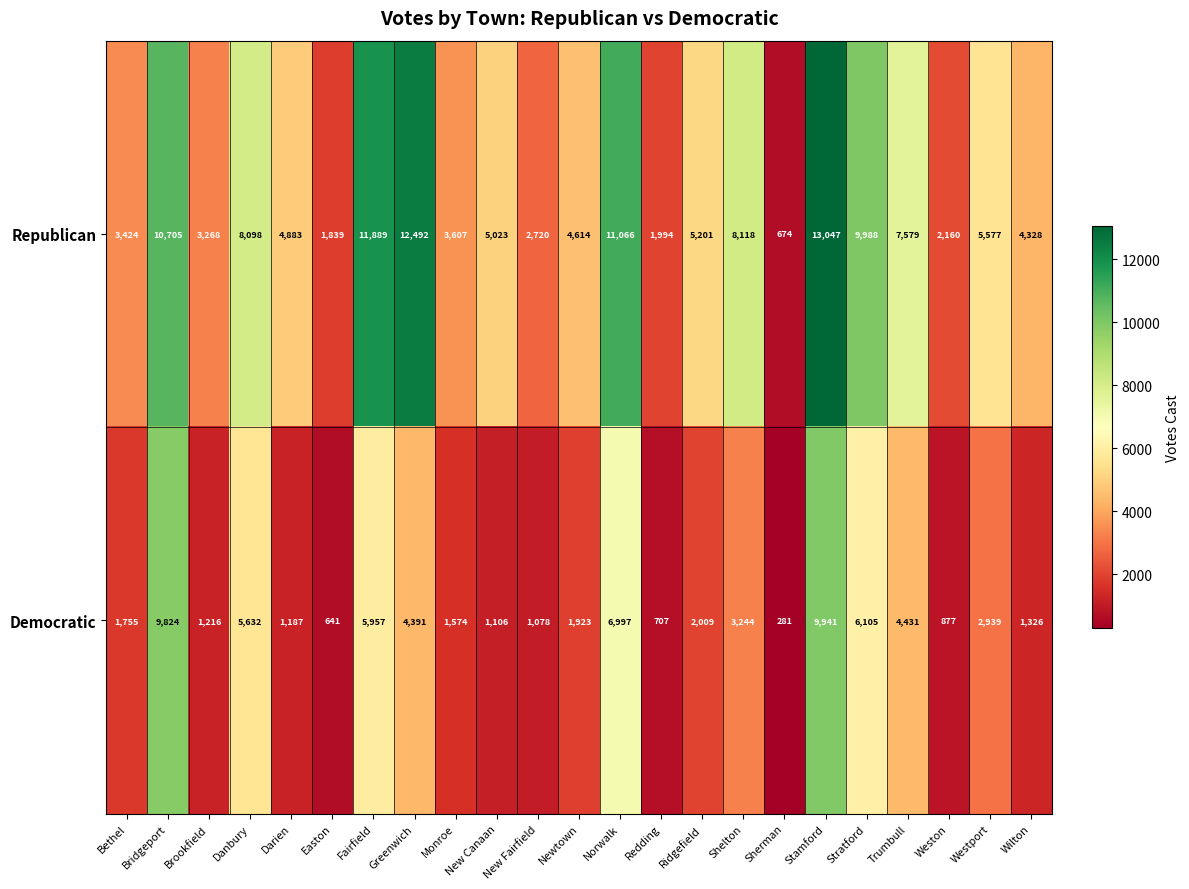

Which series has the largest range (max minus min)?

Republican